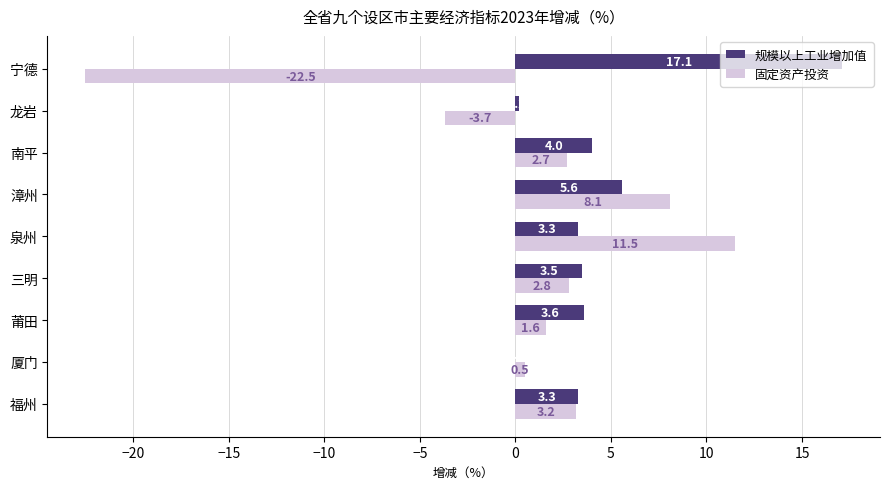

What is the sum of all 固定资产投资 values?

4.2